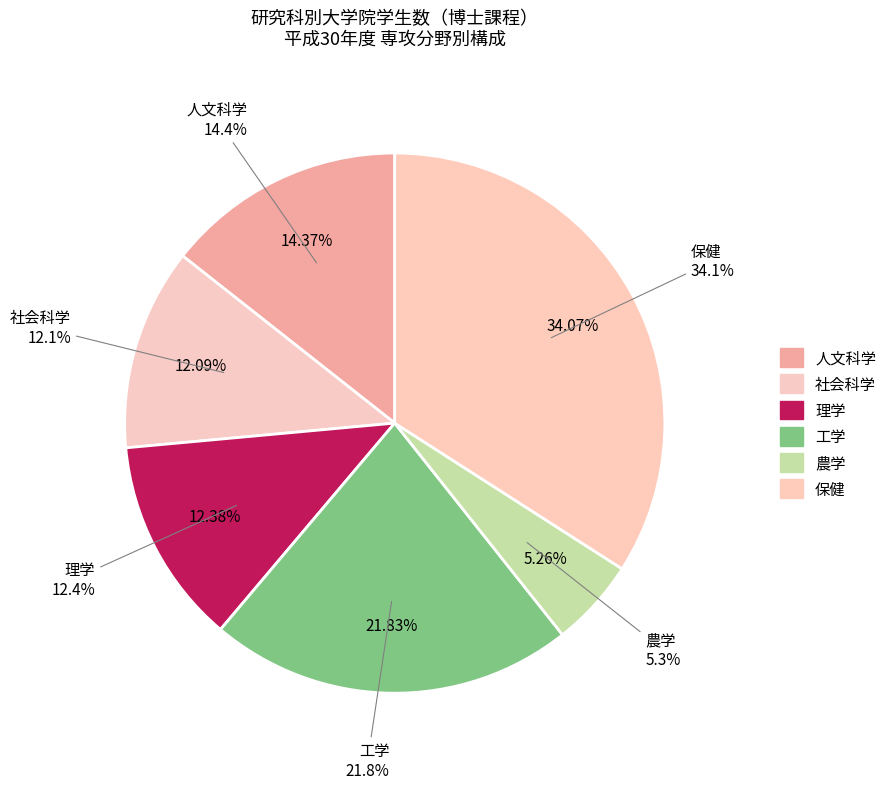

To the nearest percent, what is the difference between the largest and smallest slice percentages?

29%